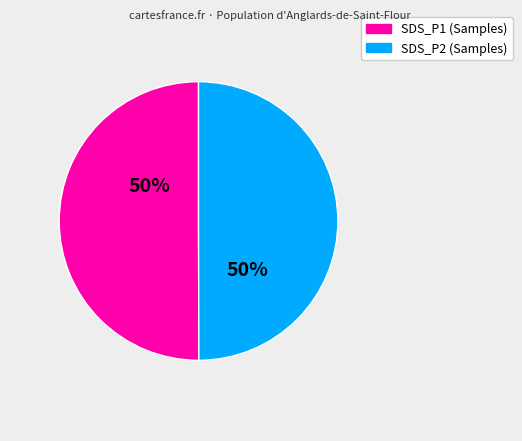

The SDS_P2 (Samples) slice represents 42% of the pie. True or false?

False